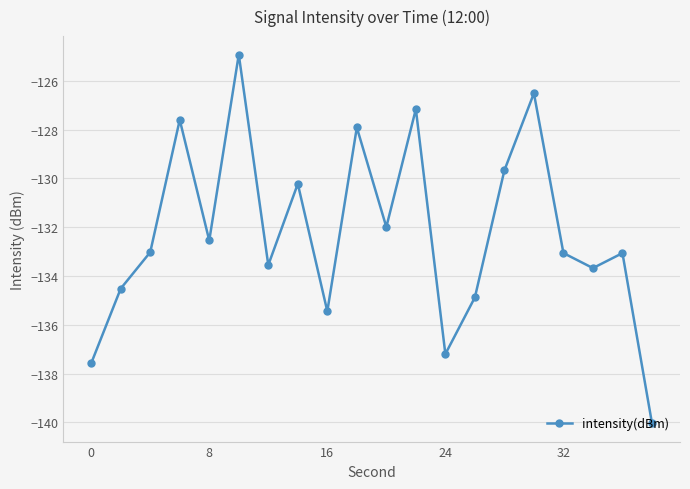

What is the difference between the second highest and minimum values?

13.5